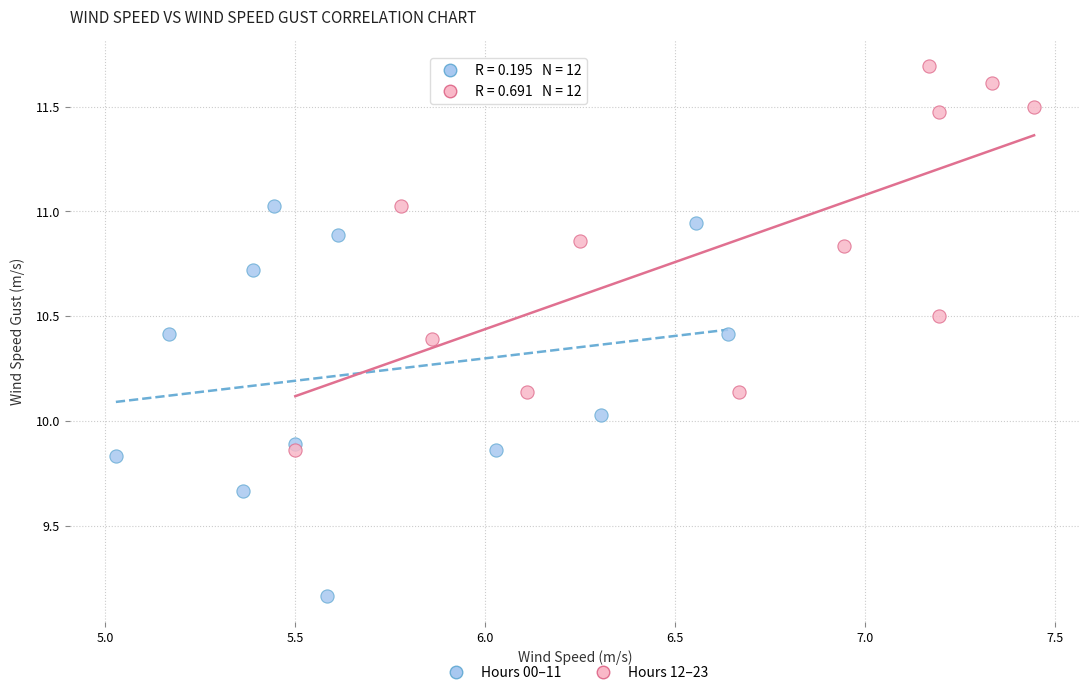

Which series reaches the minimum Y coordinate?

Hours 00–11